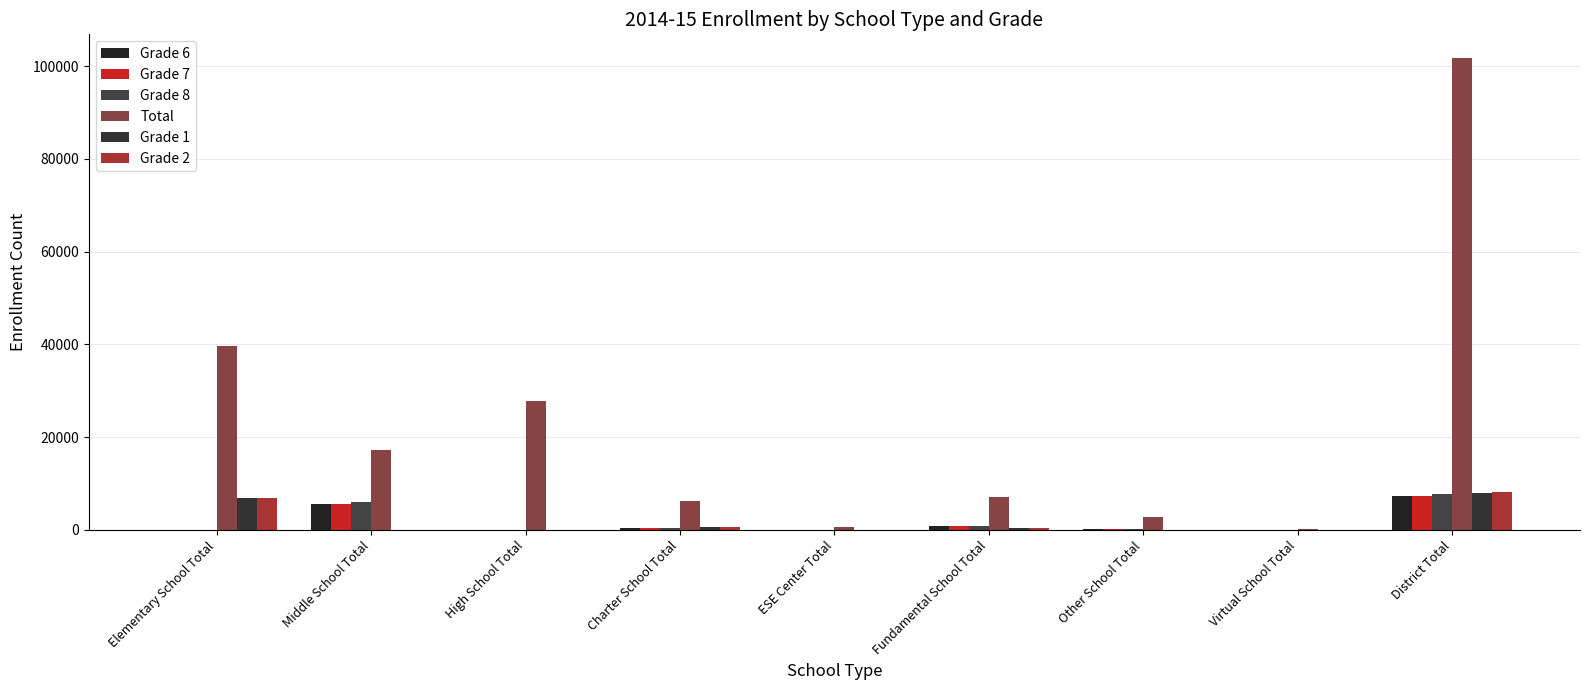

Which category has the highest value across all series?

District Total